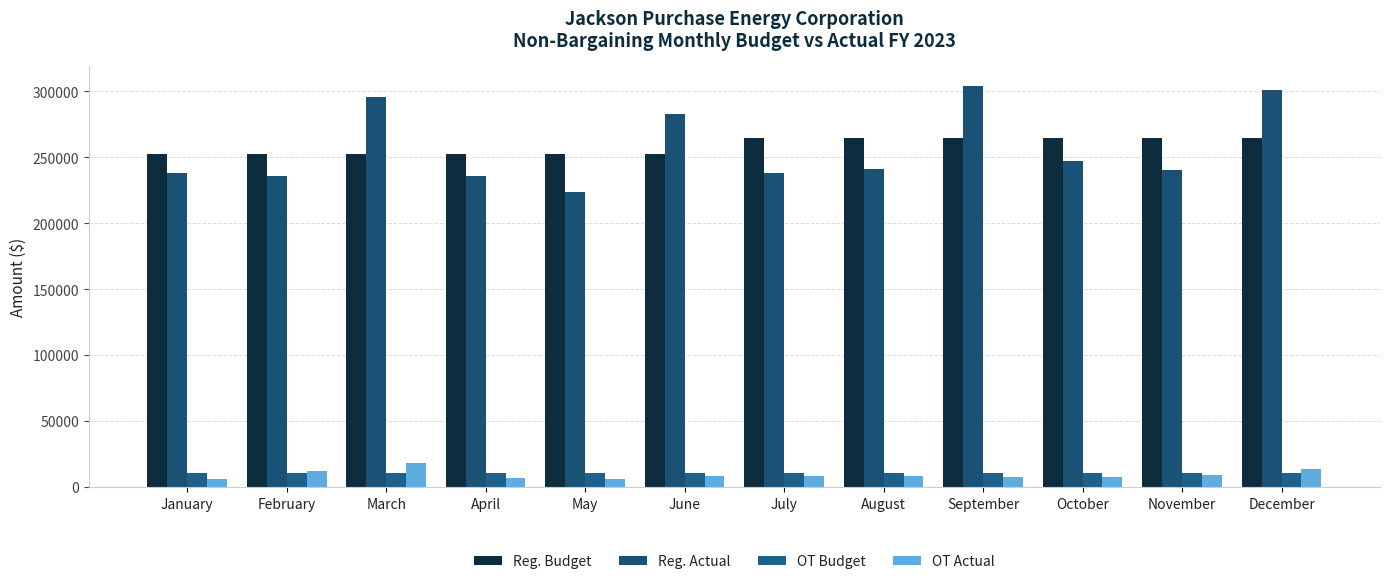

Count the number of data series in this chart.

4